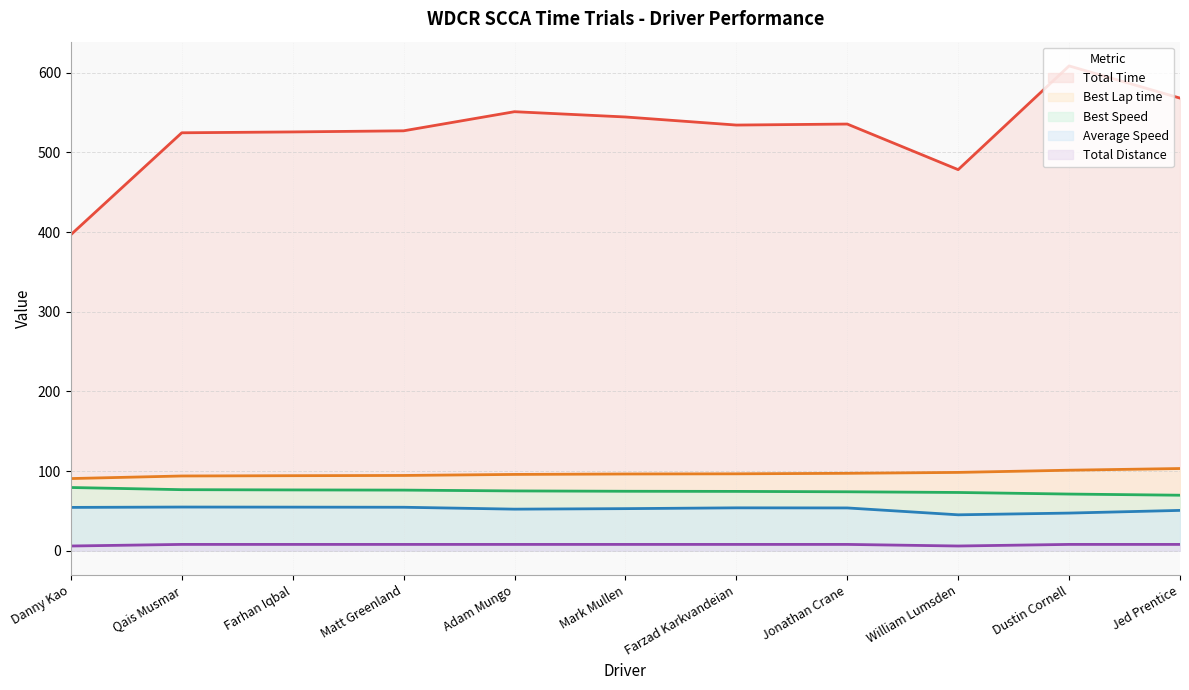

What is the value of the Total Time point at the 8th from the left?

535.6